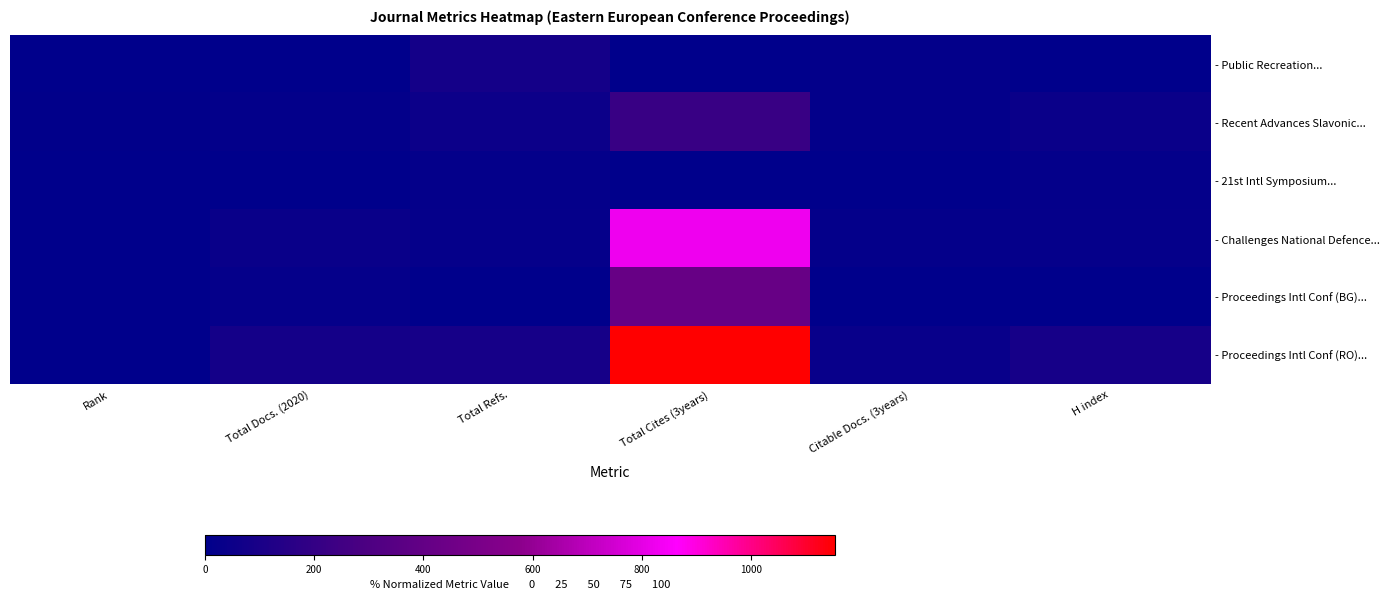

Which series has the largest range (max minus min)?

- Proceedings Intl Conf (RO)...